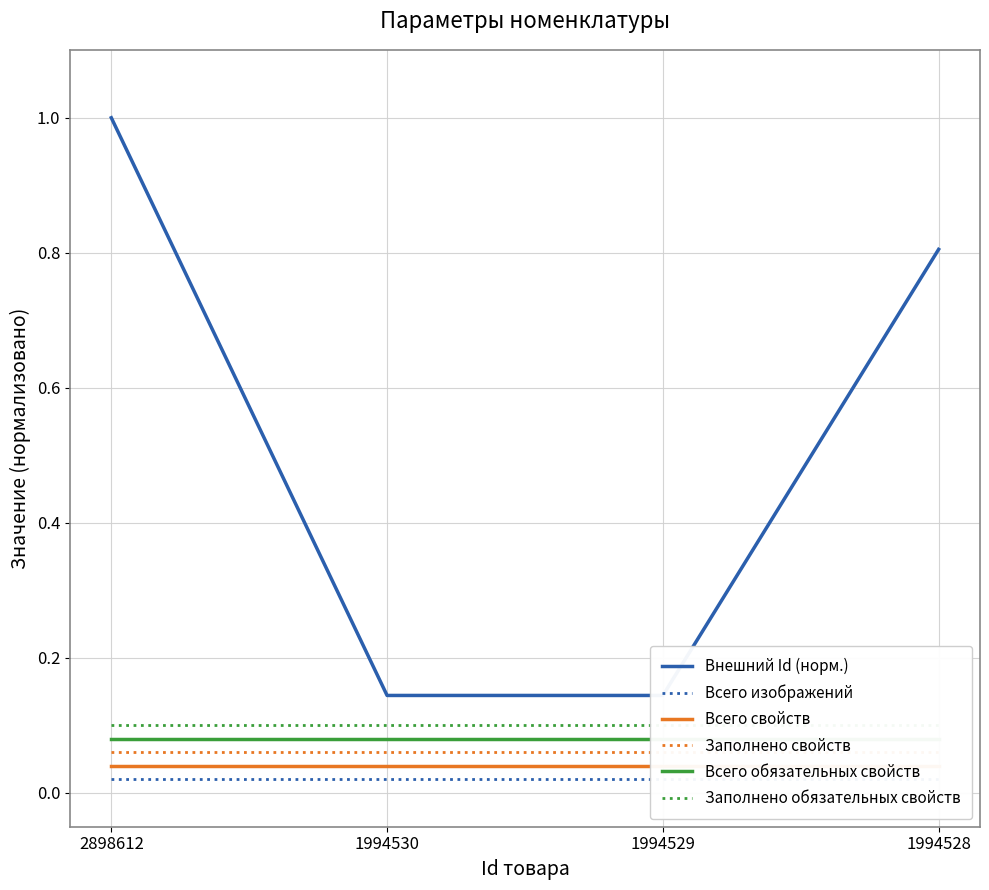

Reading left to right, transcribe all the data shown in this chart.

Внешний Id (норм.): 1.0	0.1	0.1	0.8
Всего изображений: 0.0	0.0	0.0	0.0
Всего свойств: 0.0	0.0	0.0	0.0
Заполнено свойств: 0.1	0.1	0.1	0.1
Всего обязательных свойств: 0.1	0.1	0.1	0.1
Заполнено обязательных свойств: 0.1	0.1	0.1	0.1